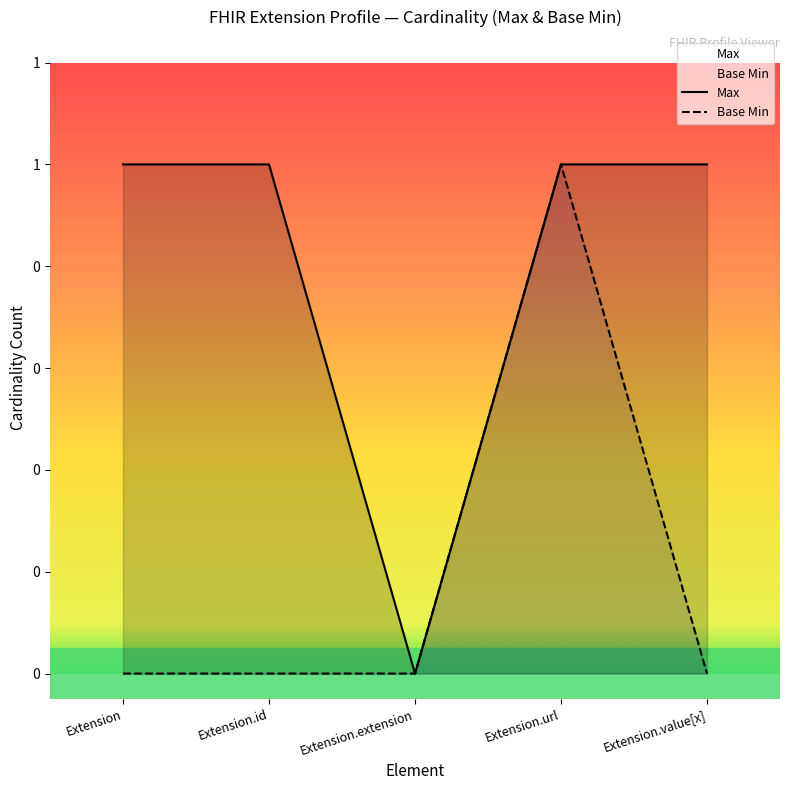

Which series has the widest spread of values?

Max